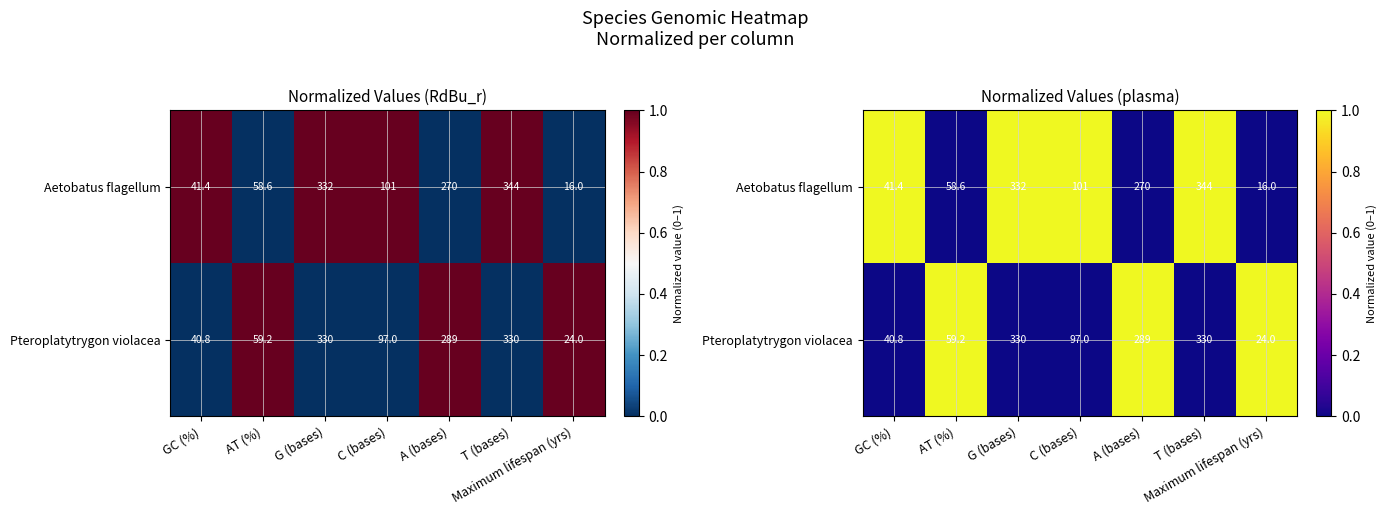

What is the difference between the maximum and minimum values in the Aetobatus flagellum series?

1